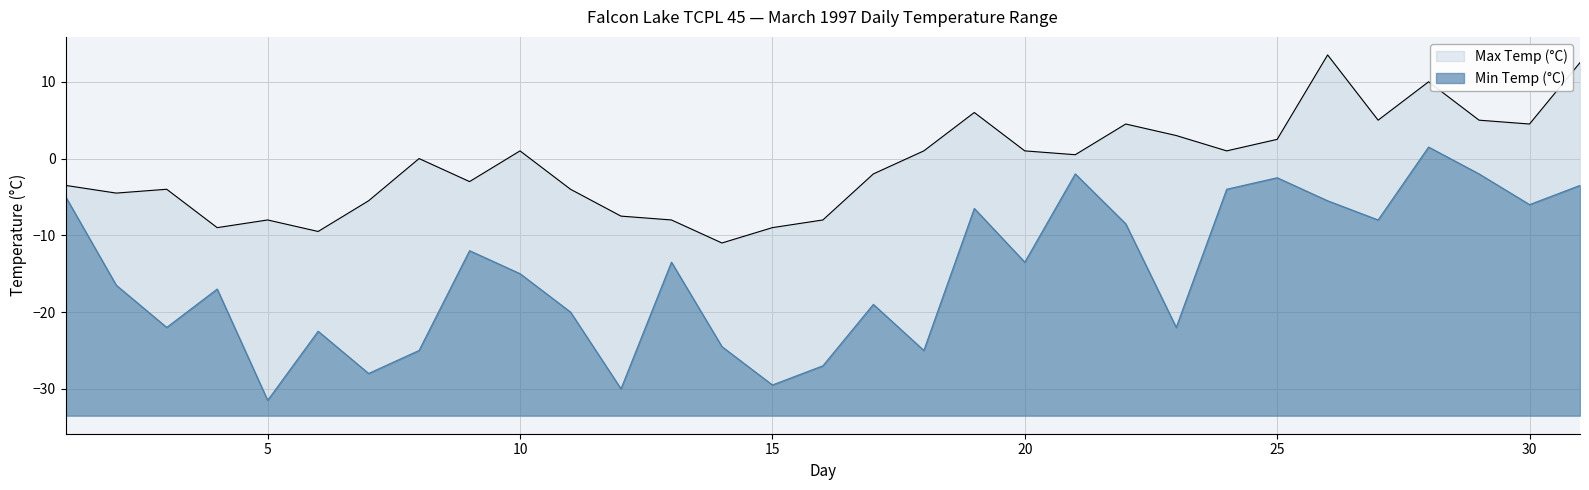

True or false: Max Temp (°C) and Min Temp (°C) cross at least once.

False